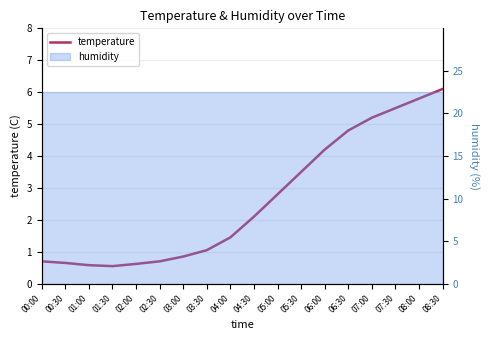

What is the minimum value shown in the chart?

0.6